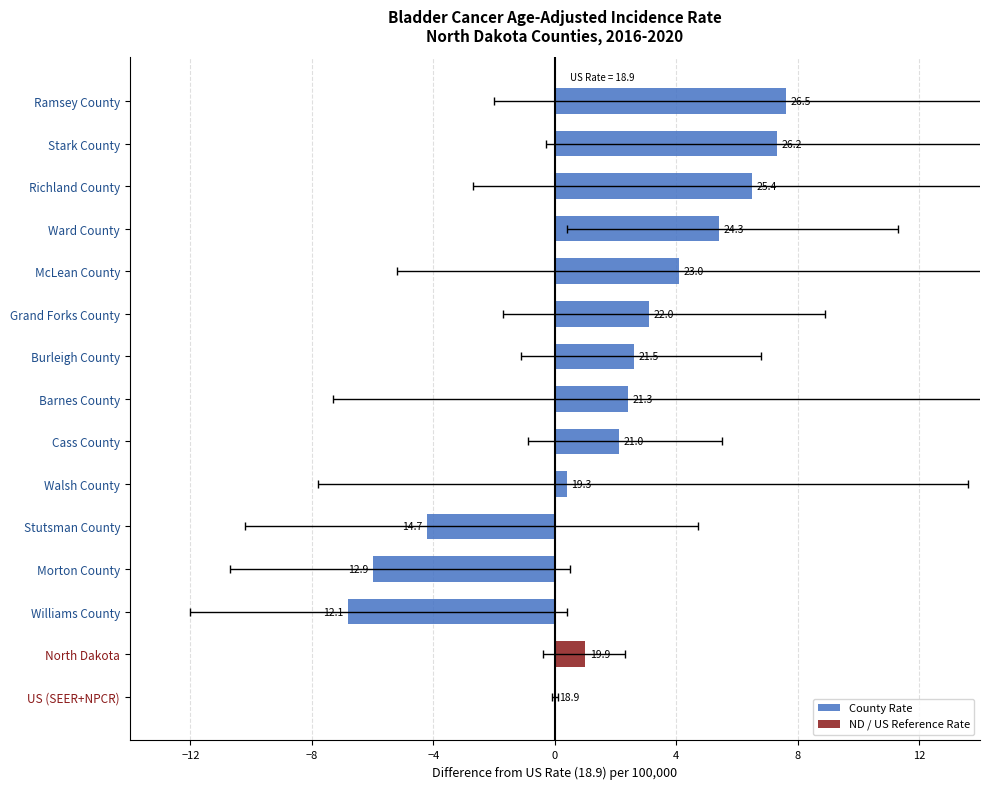

What is the average value?

1.7